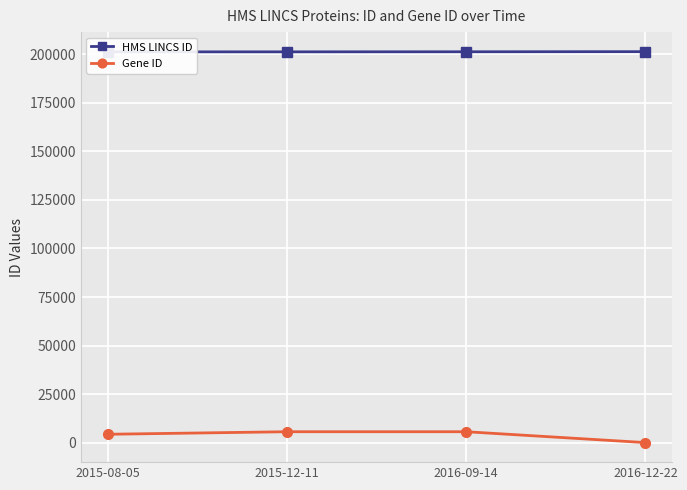

What are all the series names shown in the legend?

HMS LINCS ID, Gene ID